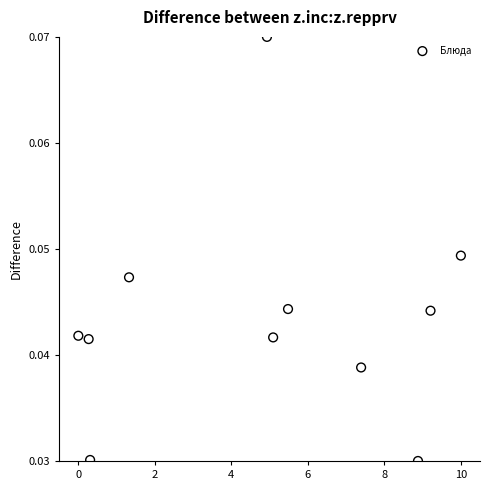

What is the average X value?

4.8